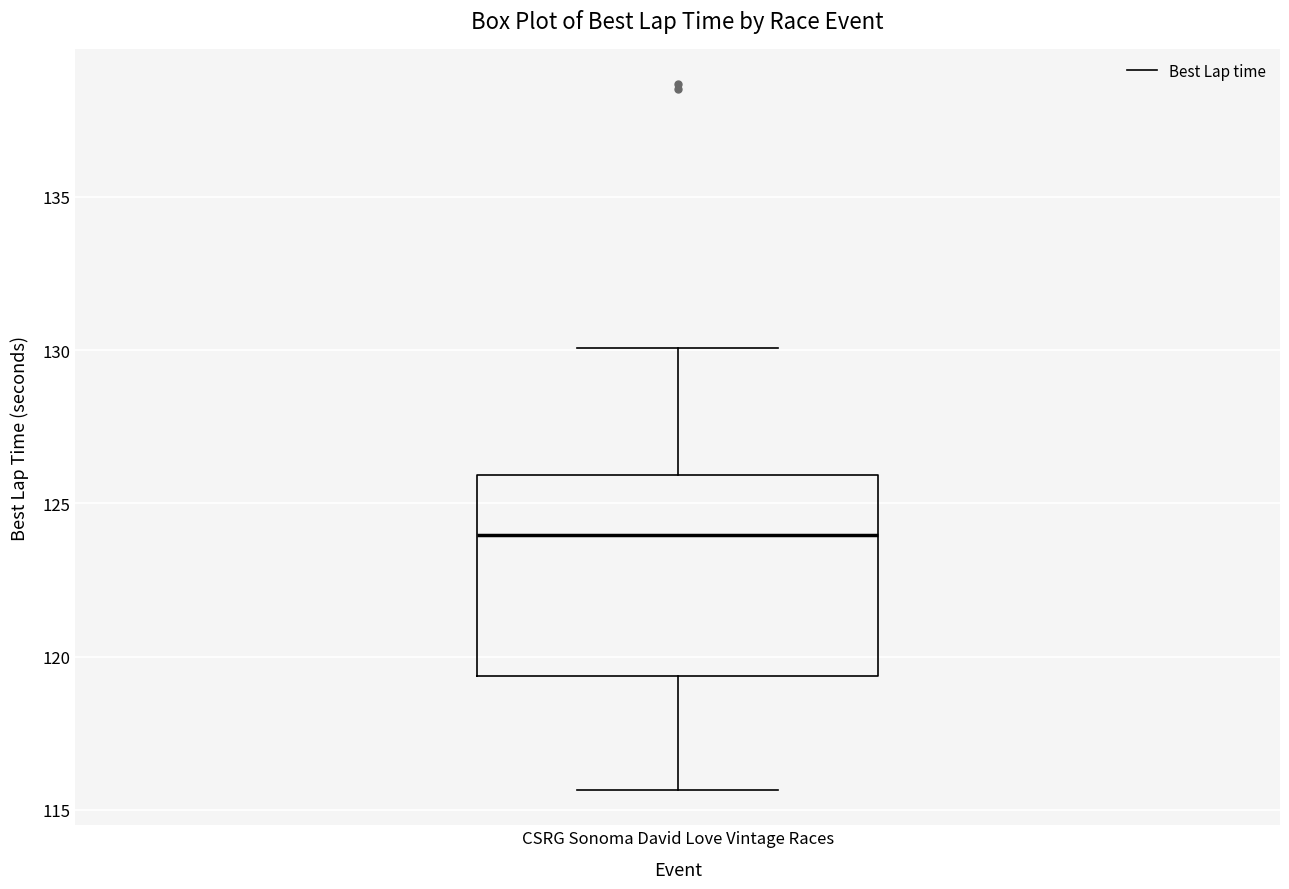

Where does the upper whisker of the box for CSRG Sonoma David Love Vintage Races end on the y-axis? The values are not printed on the chart, so give them approximately, as read against the axis.

130.0